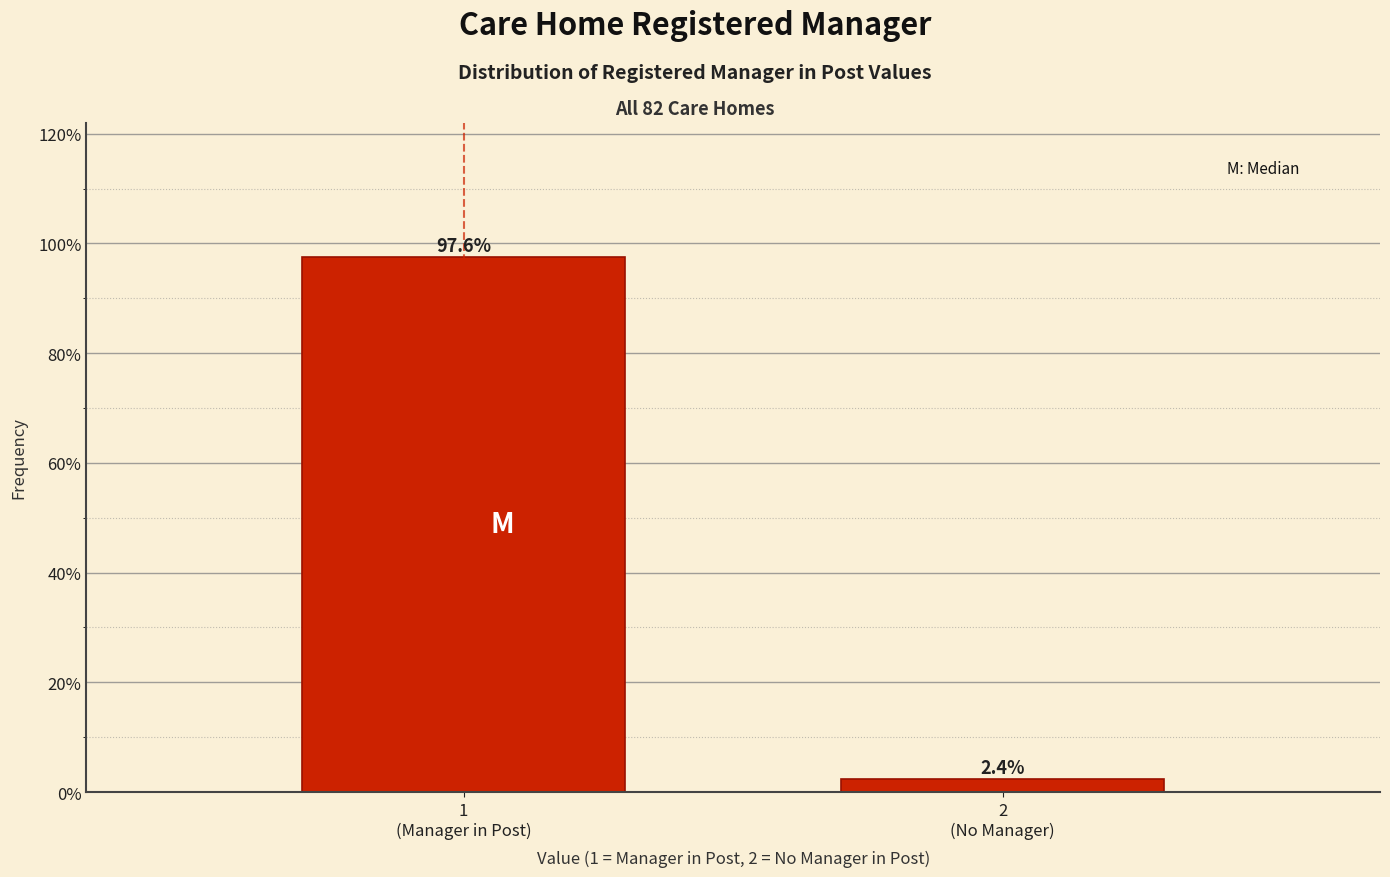

Reading left to right, list all the values displayed in this chart.

97.6	2.4